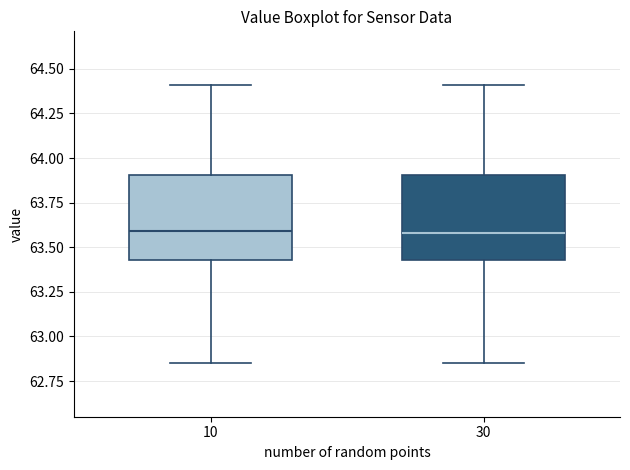

Reading left to right, read every box against the y-axis: the position of its median line, the range the box covers, and the ends of its whiskers. The values are not printed on the chart, so give them approximately, as read against the axis.

10: median 63.60, box 63.45 to 63.90, whiskers 62.85 to 64.40
30: median 63.60, box 63.45 to 63.90, whiskers 62.85 to 64.40